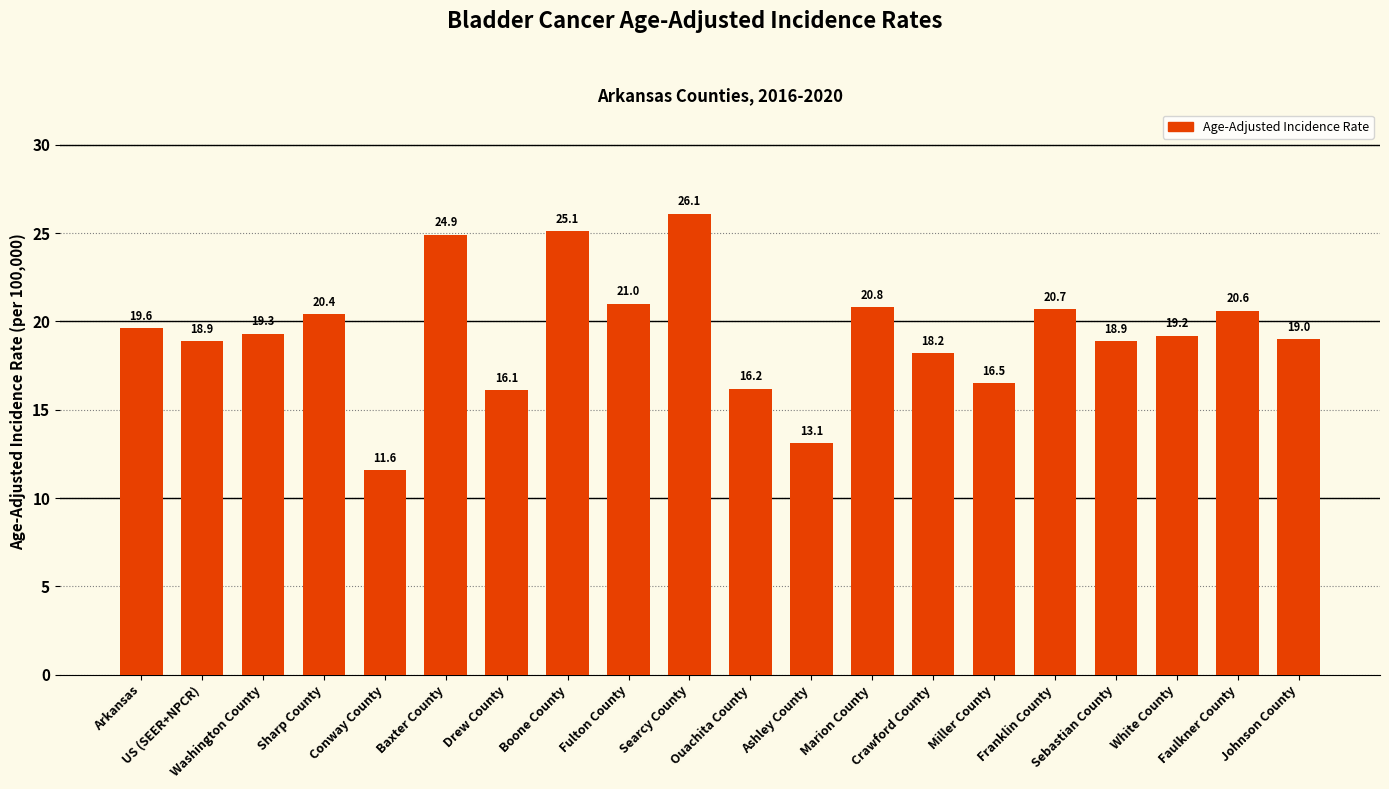

What is the change in value from Conway County to White County?

+7.6